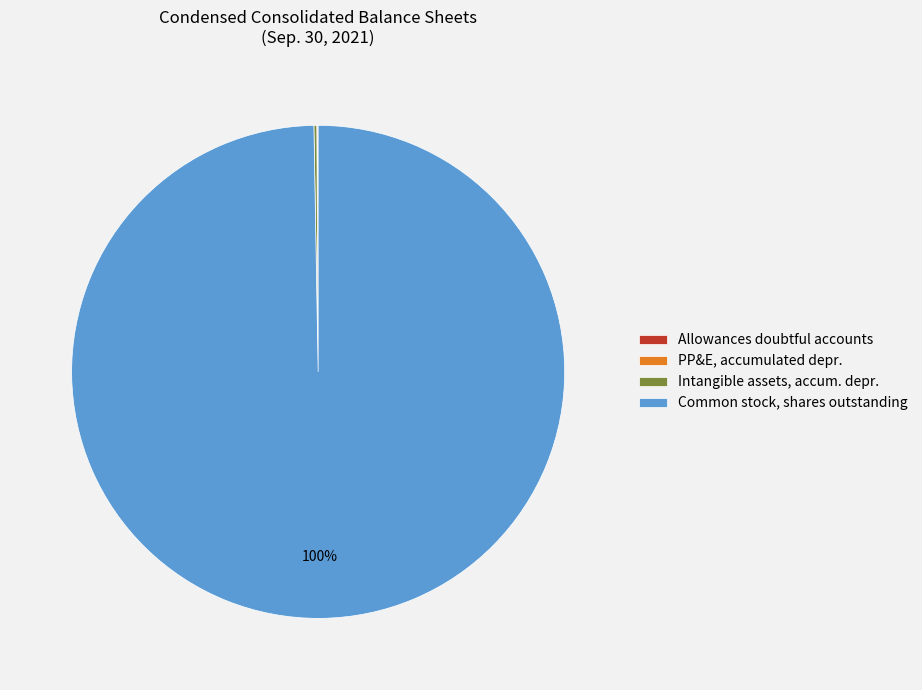

To the nearest percent, what is the average slice percentage?

25%